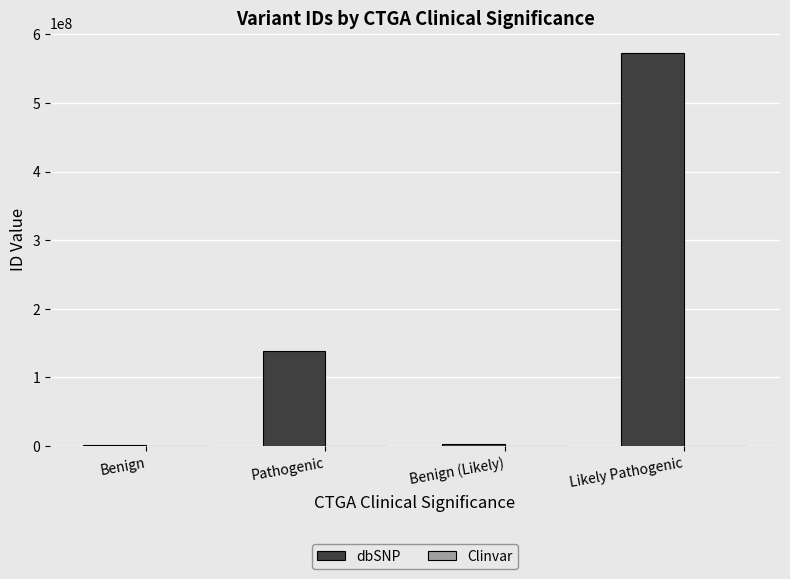

At which category is the sum across all series the highest?

Likely Pathogenic